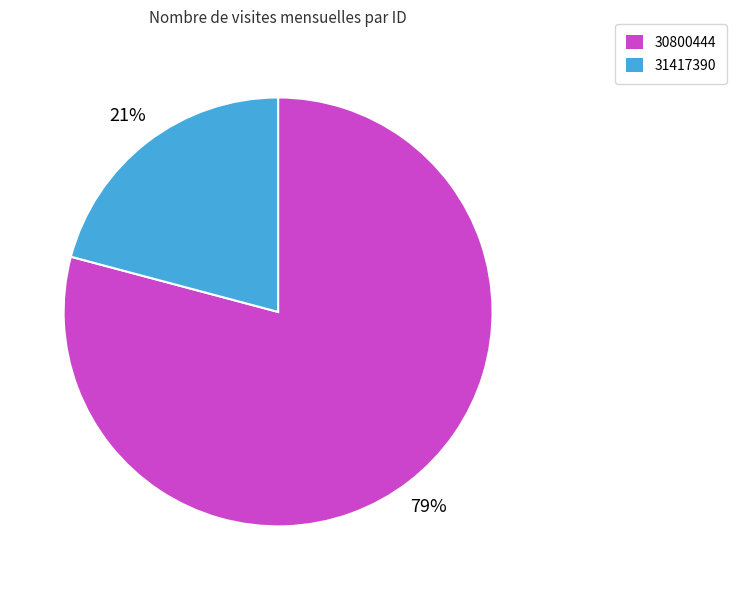

Is there a majority slice in this chart?

Yes